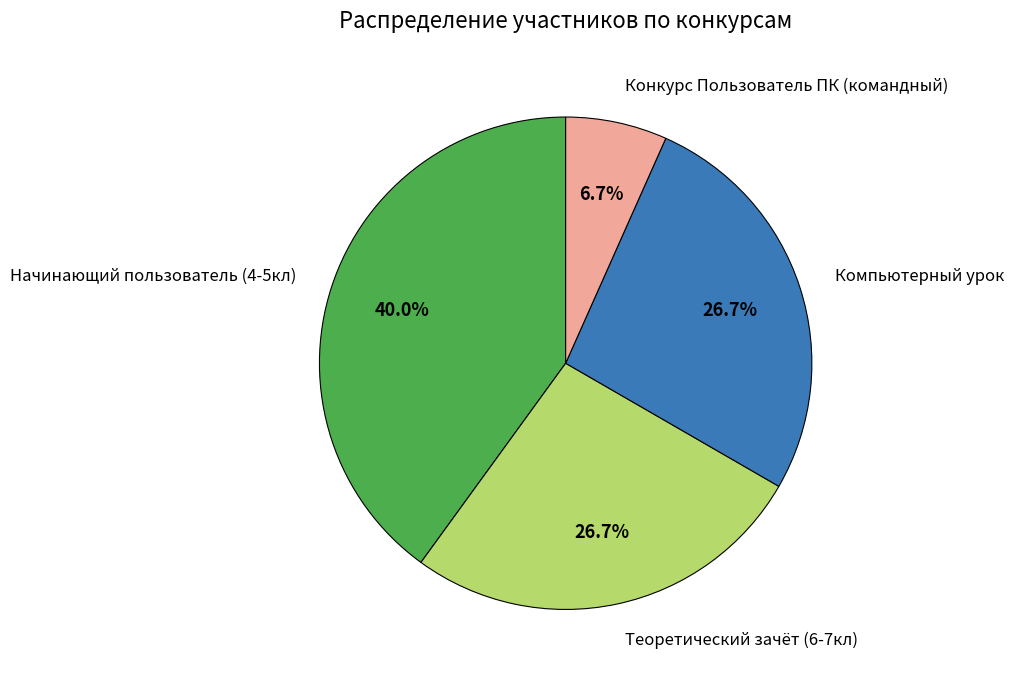

How many segments does this pie chart have?

4